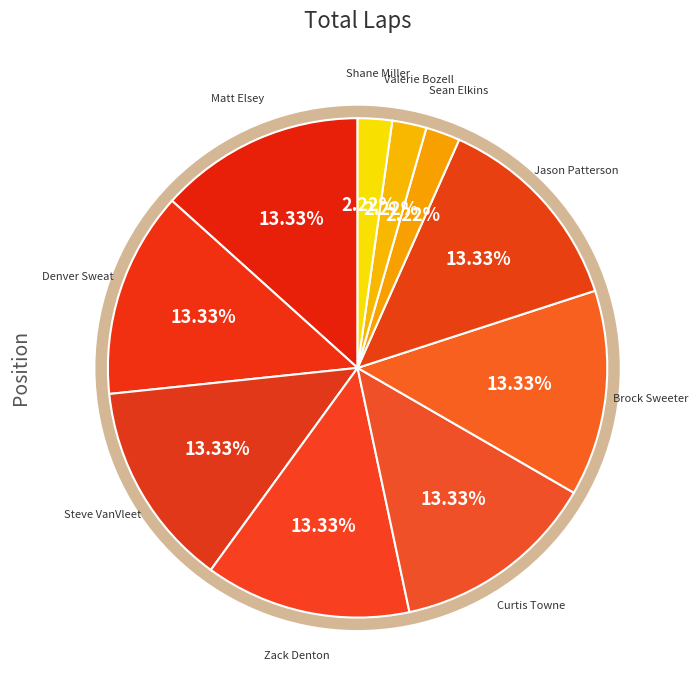

To the nearest percent, what portion does Curtis Towne represent?

13%